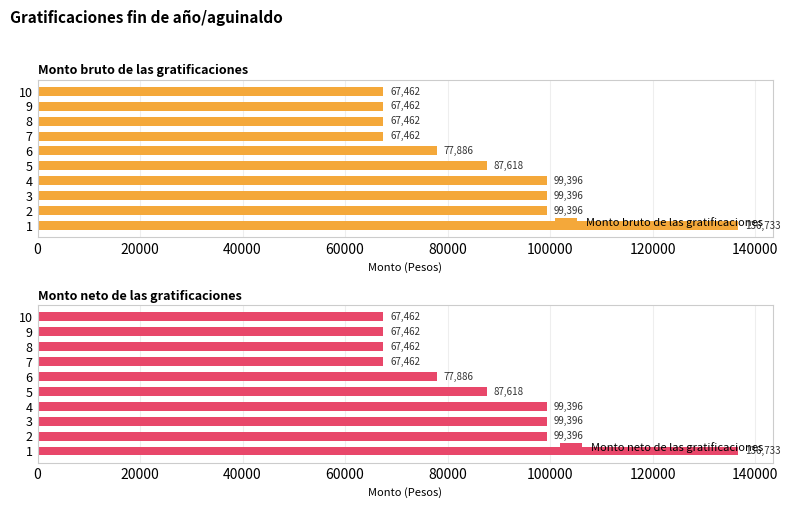

Rank the series by their maximum value, from lowest to highest.

Monto bruto de las gratificaciones, Monto neto de las gratificaciones